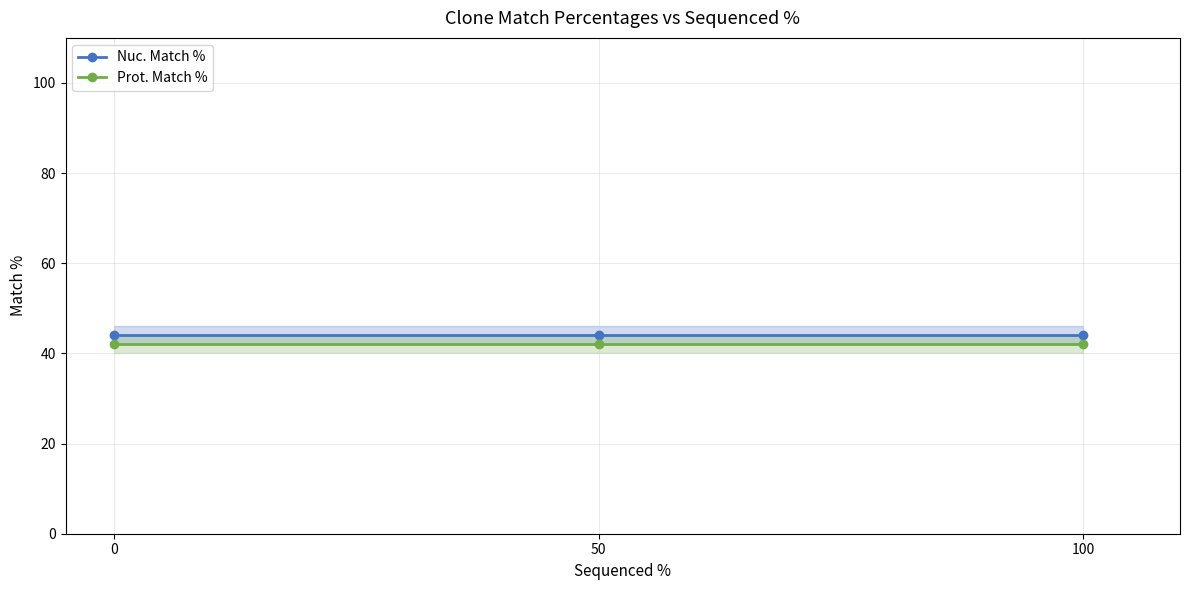

Is the value of Prot. Match % at 100 greater than the value of Nuc. Match % at 0?

No